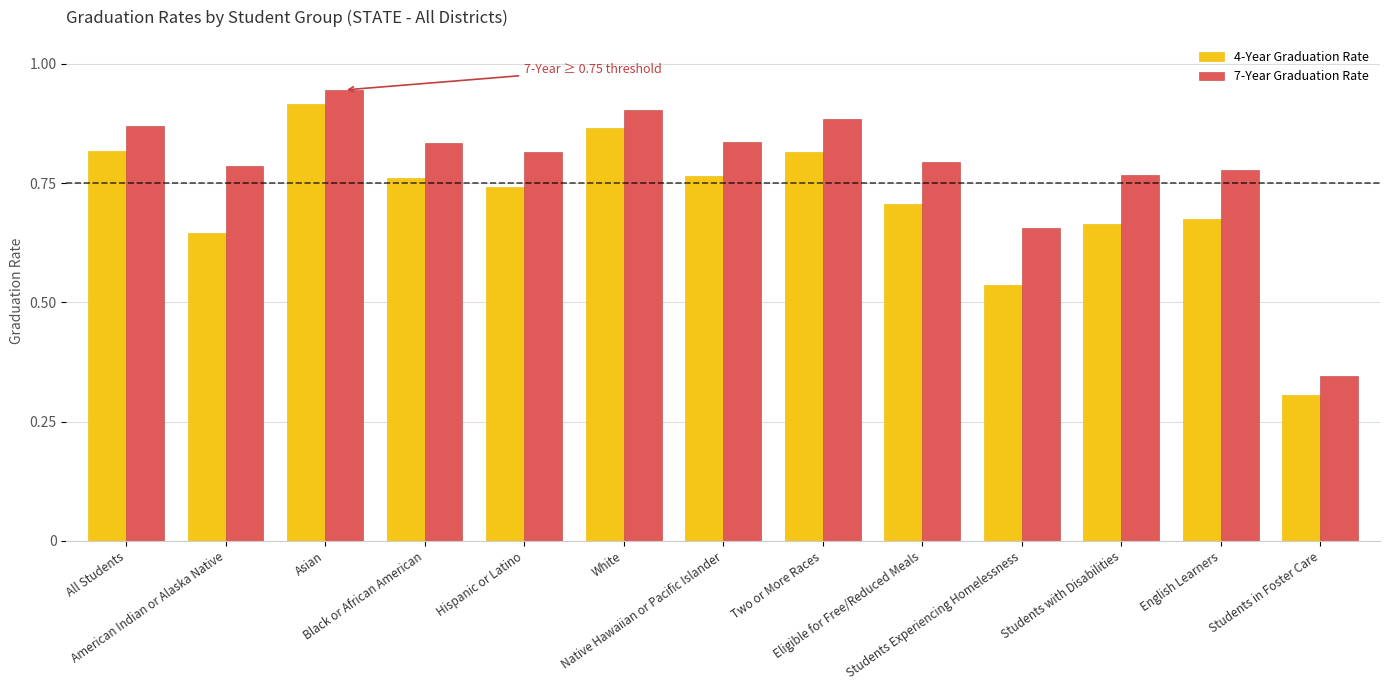

What is the highest value of the 4-Year Graduation Rate series?

0.9